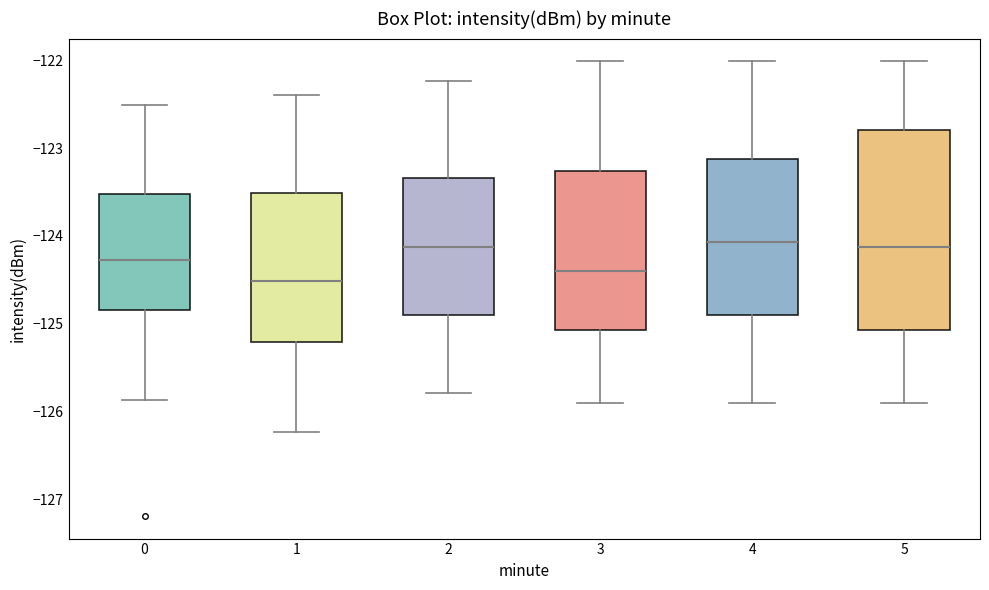

Reading left to right, transcribe this box plot: for each box, give where its median line is, the range the box spans, and where its two whiskers end, as read against the y-axis. The values are not printed on the chart, so give them approximately, as read against the axis.

0: median -124.3, box -124.8 to -123.5, whiskers -125.9 to -122.5
1: median -124.5, box -125.2 to -123.5, whiskers -126.2 to -122.4
2: median -124.1, box -124.9 to -123.3, whiskers -125.8 to -122.2
3: median -124.4, box -125.1 to -123.3, whiskers -125.9 to -122.0
4: median -124.1, box -124.9 to -123.1, whiskers -125.9 to -122.0
5: median -124.1, box -125.1 to -122.8, whiskers -125.9 to -122.0